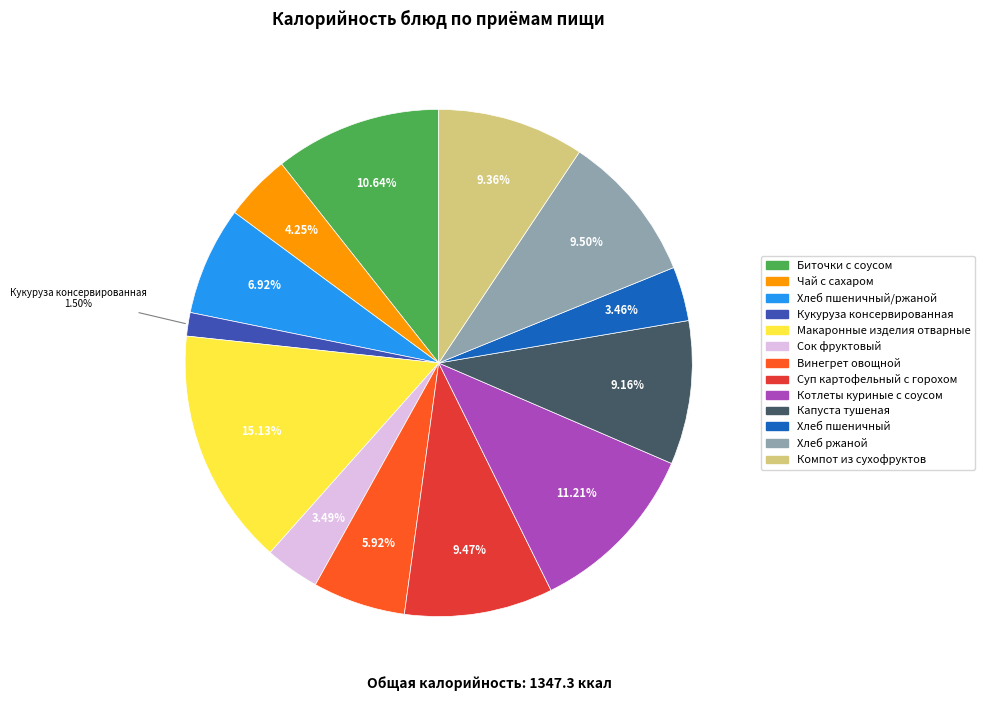

Is the sum of Биточки с соусом and Винегрет овощной greater than half?

No